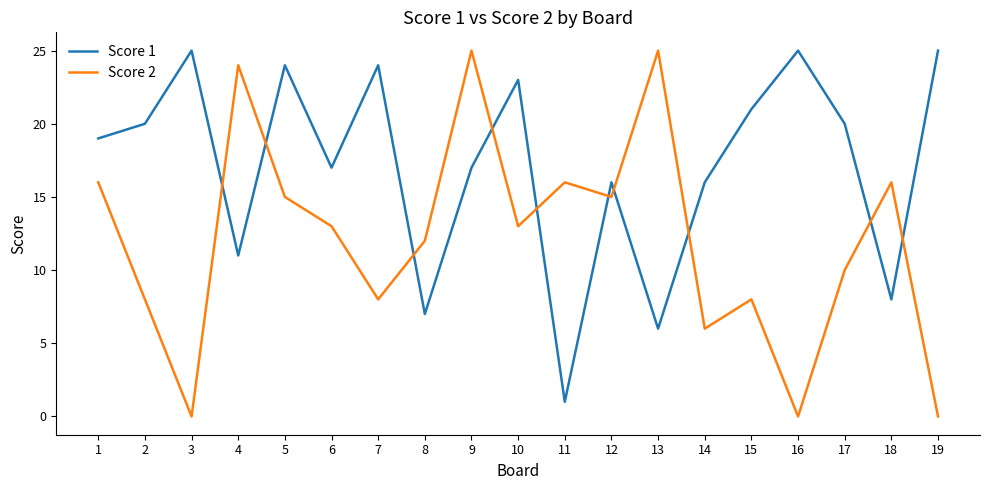

How many times do Score 2 and Score 1 cross each other?

10